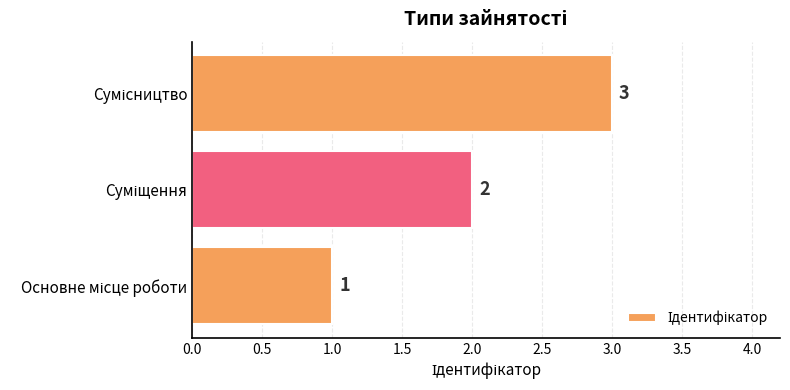

What is the sum of all values?

6